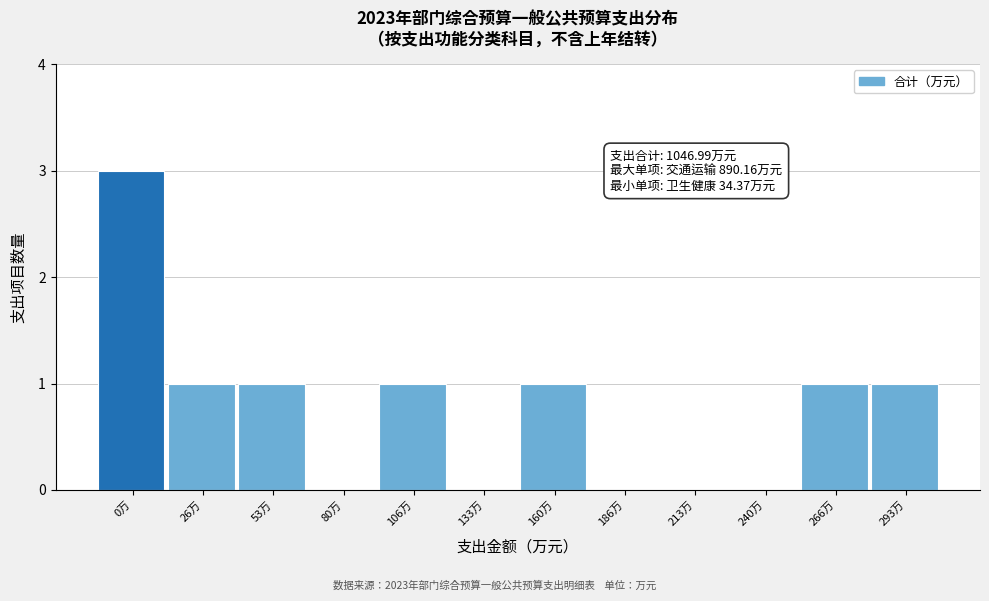

Reading right to left, list all the values displayed in this chart.

293万=1	266万=1	240万=0	213万=0	186万=0	160万=1	133万=0	106万=1	80万=0	53万=1	26万=1	0万=3